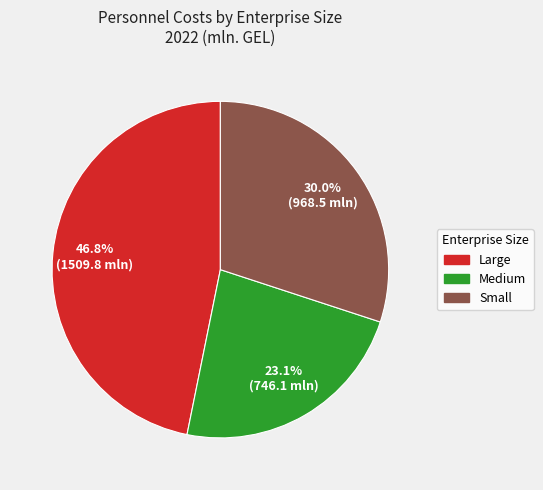

Which slice is the smallest?

Medium